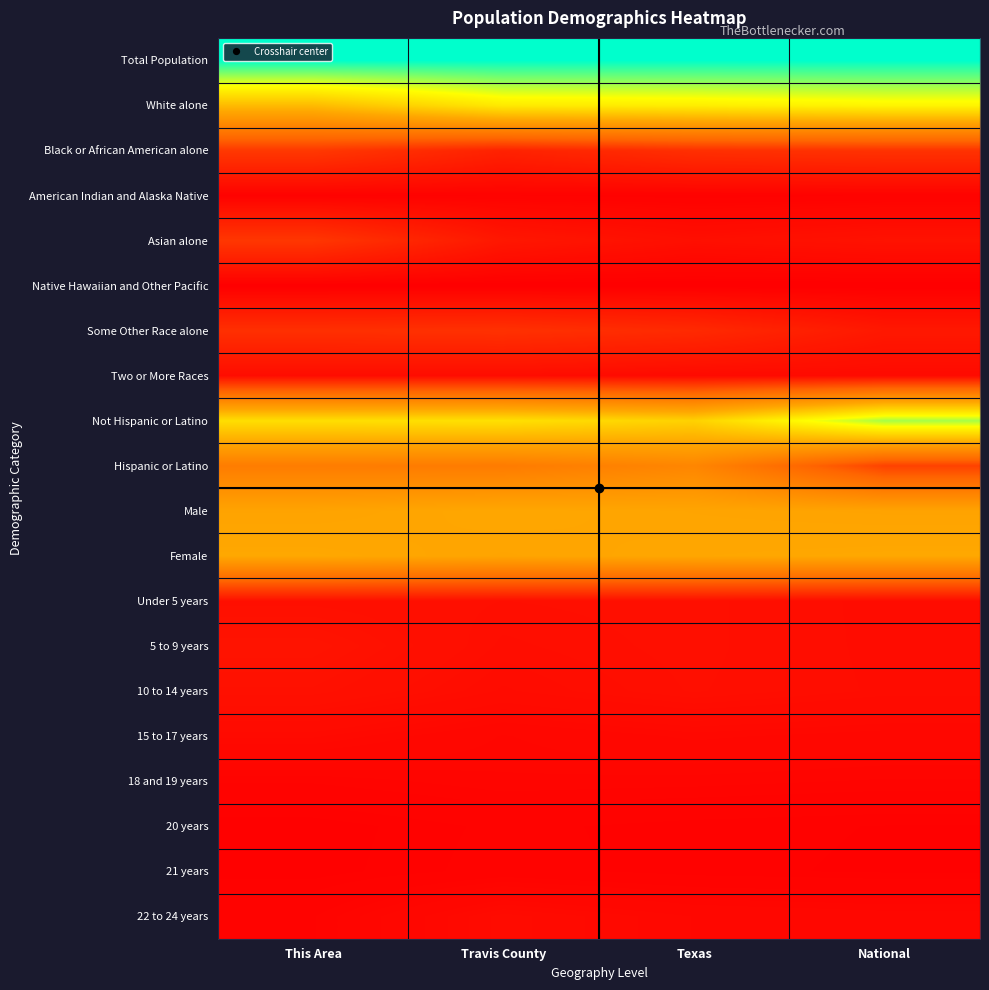

Reading right to left, what are all the values shown in this chart?

Total Population: National=1.0	Texas=1.0	Travis County=1.0	This Area=1.0
White alone: National=0.7	Texas=0.7	Travis County=0.7	This Area=0.6
Black or African American alone: National=0.1	Texas=0.1	Travis County=0.1	This Area=0.1
American Indian and Alaska Native: National=0.0	Texas=0.0	Travis County=0.0	This Area=0.0
Asian alone: National=0.0	Texas=0.0	Travis County=0.1	This Area=0.1
Native Hawaiian and Other Pacific: National=0.0	Texas=0.0	Travis County=0.0	This Area=0.0
Some Other Race alone: National=0.1	Texas=0.1	Travis County=0.1	This Area=0.1
Two or More Races: National=0.0	Texas=0.0	Travis County=0.0	This Area=0.0
Not Hispanic or Latino: National=0.8	Texas=0.6	Travis County=0.7	This Area=0.7
Hispanic or Latino: National=0.2	Texas=0.4	Travis County=0.3	This Area=0.3
Male: National=0.5	Texas=0.5	Travis County=0.5	This Area=0.5
Female: National=0.5	Texas=0.5	Travis County=0.5	This Area=0.5
Under 5 years: National=0.0	Texas=0.0	Travis County=0.0	This Area=0.0
5 to 9 years: National=0.0	Texas=0.0	Travis County=0.0	This Area=0.0
10 to 14 years: National=0.0	Texas=0.0	Travis County=0.0	This Area=0.0
15 to 17 years: National=0.0	Texas=0.0	Travis County=0.0	This Area=0.0
18 and 19 years: National=0.0	Texas=0.0	Travis County=0.0	This Area=0.0
20 years: National=0.0	Texas=0.0	Travis County=0.0	This Area=0.0
21 years: National=0.0	Texas=0.0	Travis County=0.0	This Area=0.0
22 to 24 years: National=0.0	Texas=0.0	Travis County=0.0	This Area=0.0